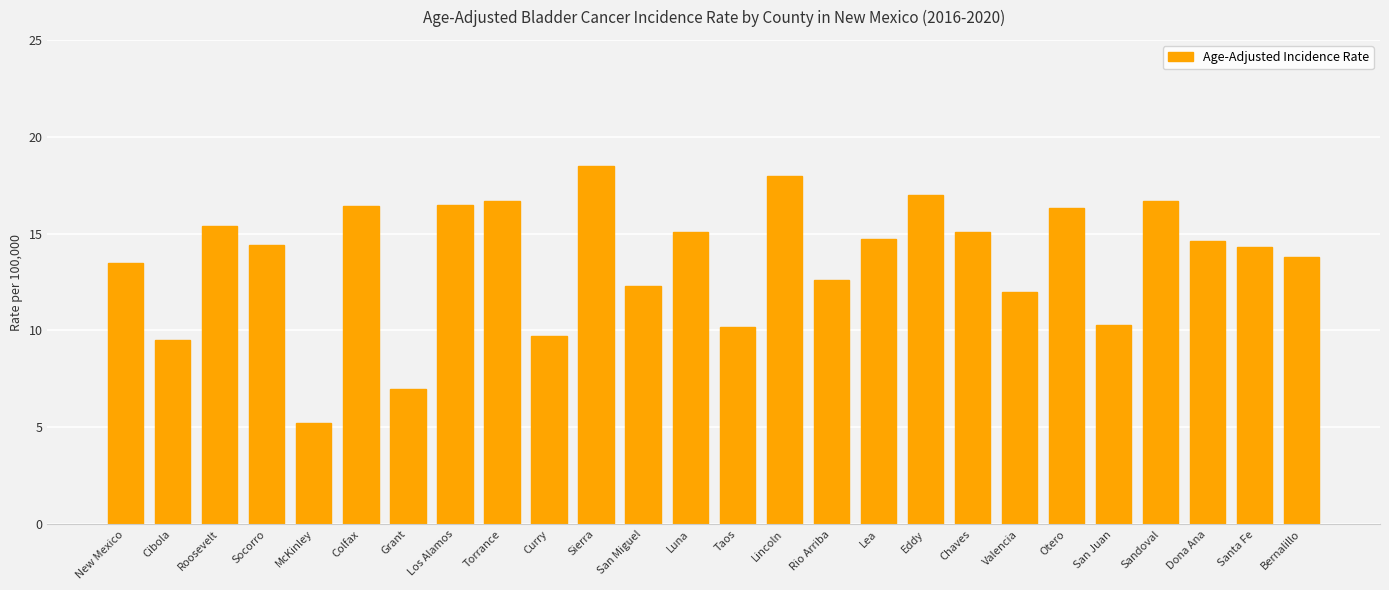

Is it true that the value at Luna is 3.3?

False